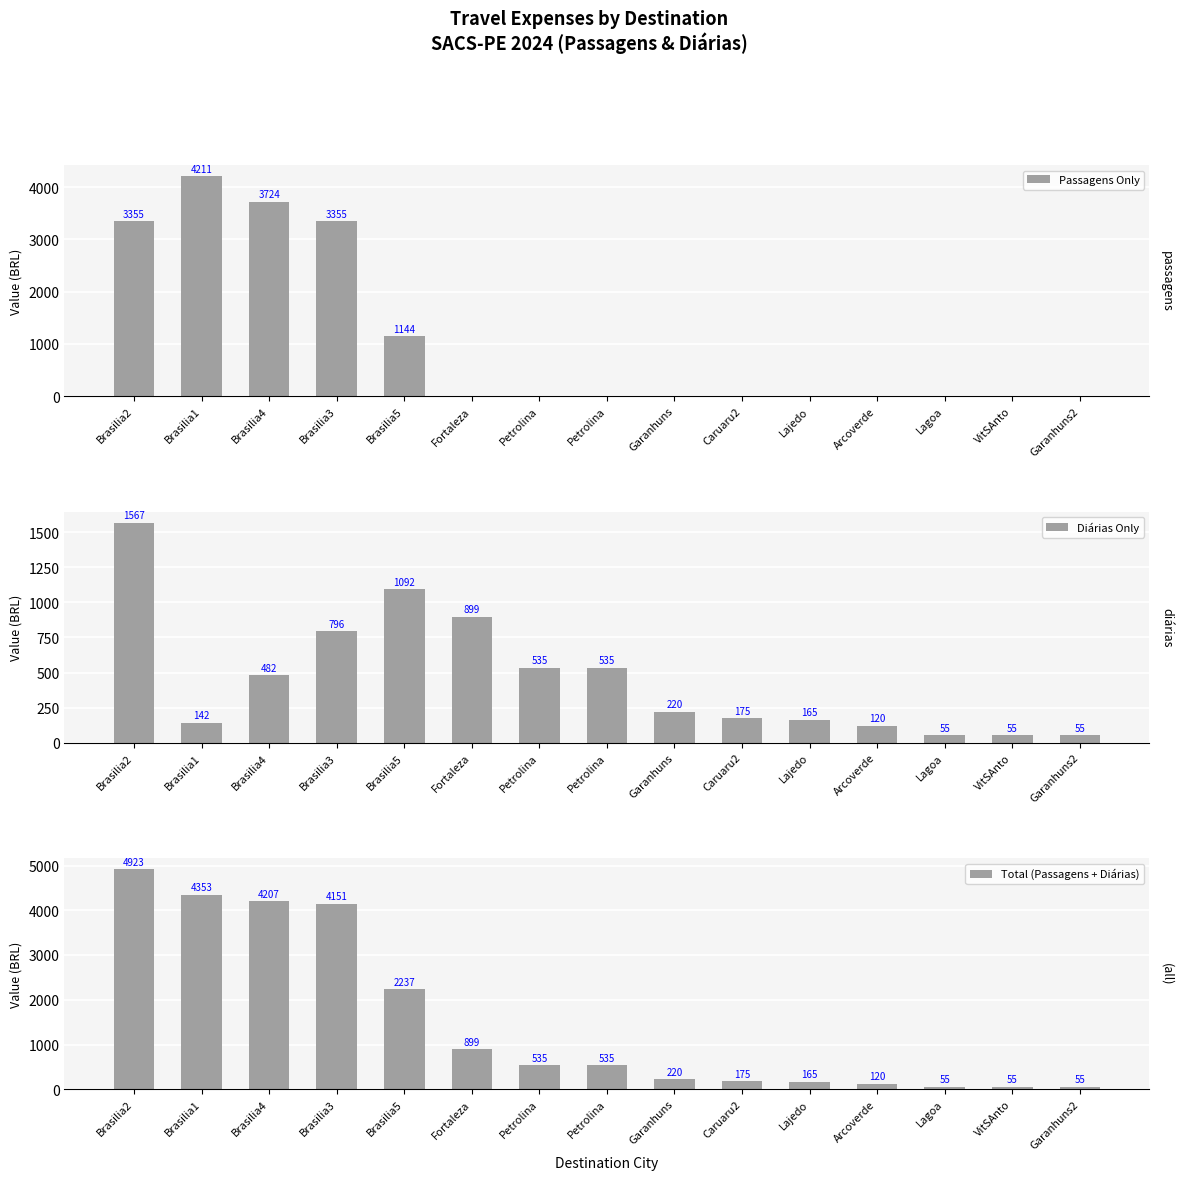

What is the difference between the Passagens Only values at Arcoverde and Brasilia2?

3355.5